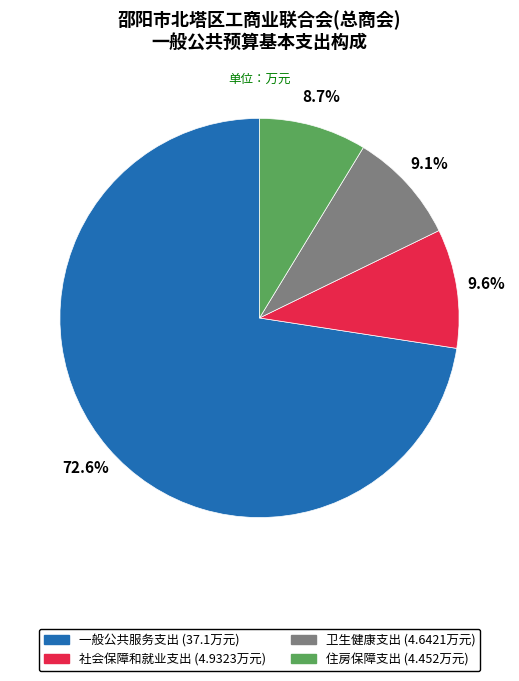

To the nearest percent, what percentage of the pie is 卫生健康支出?

9%